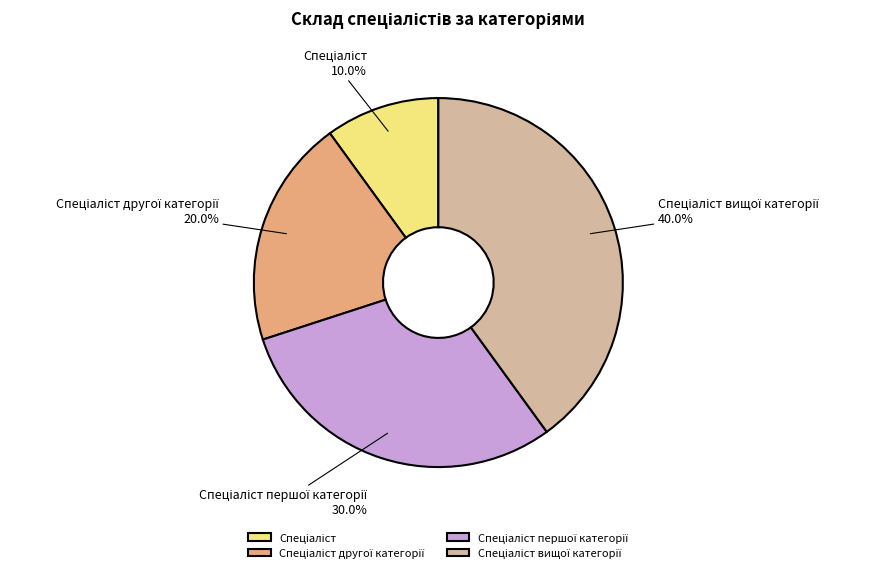

To the nearest percent, what is the difference between the largest and smallest slice percentages?

30%